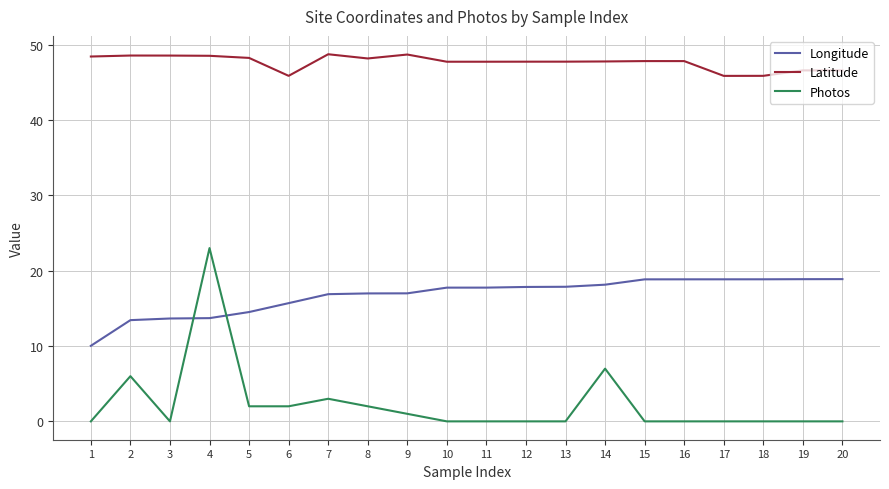

What is the difference between the maximum and minimum values in the Photos series?

23.0